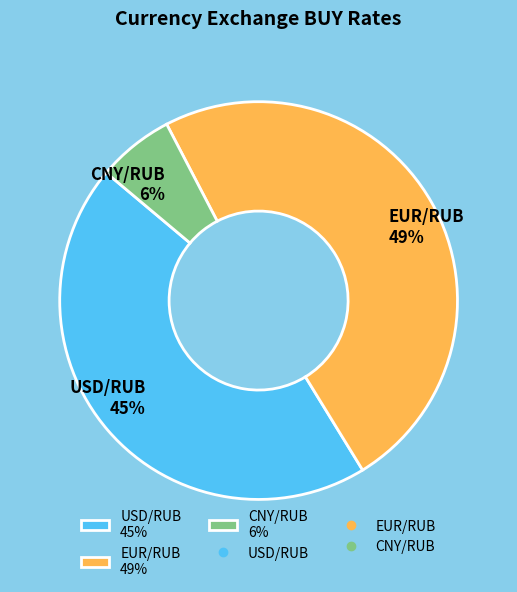

Is there a majority slice in this chart?

No